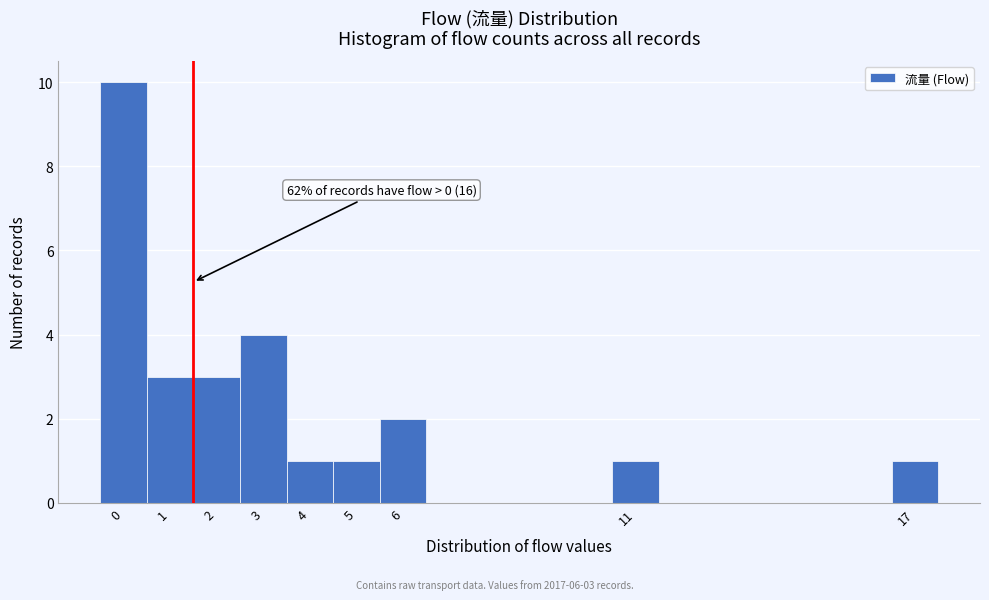

Over which range of the x-axis is the bar tallest?

-0.5 to 0.5